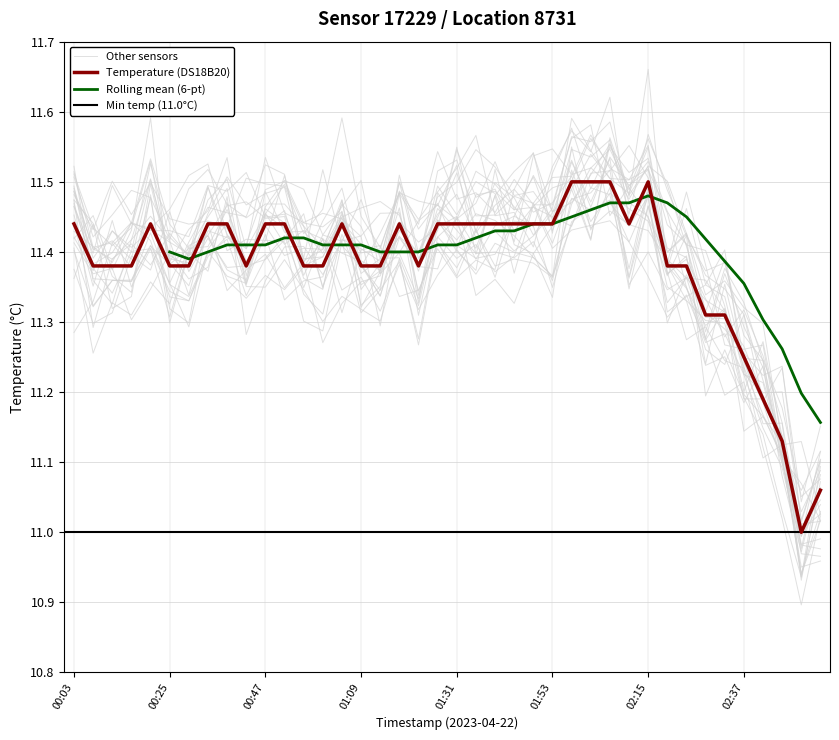

The value at 01:09 is 17.6. True or false?

False